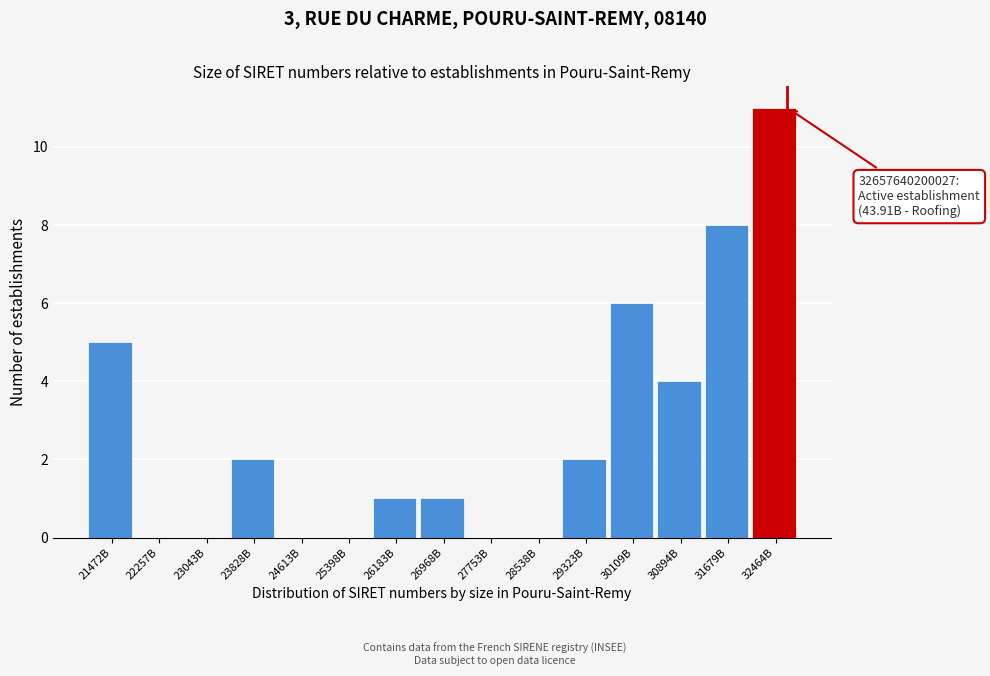

Reading left to right, list all the values displayed in this chart.

21472B=5	22257B=0	23043B=0	23828B=2	24613B=0	25398B=0	26183B=1	26968B=1	27753B=0	28538B=0	29323B=2	30109B=6	30894B=4	31679B=8	32464B=11